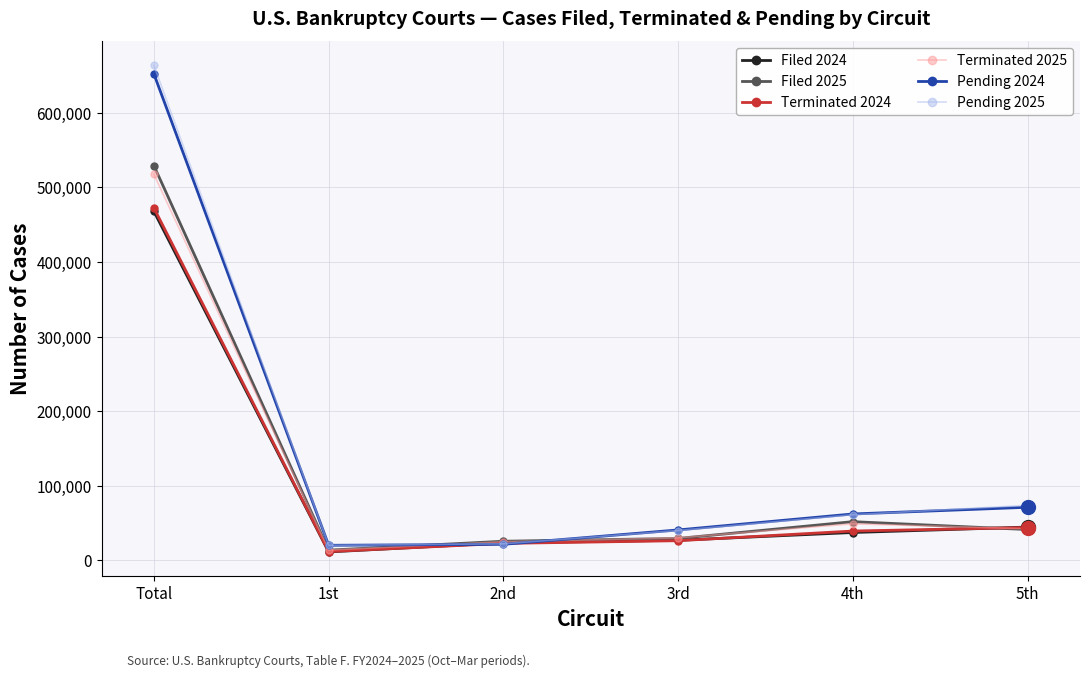

What is the difference between the highest and lowest values at 4th?

24870